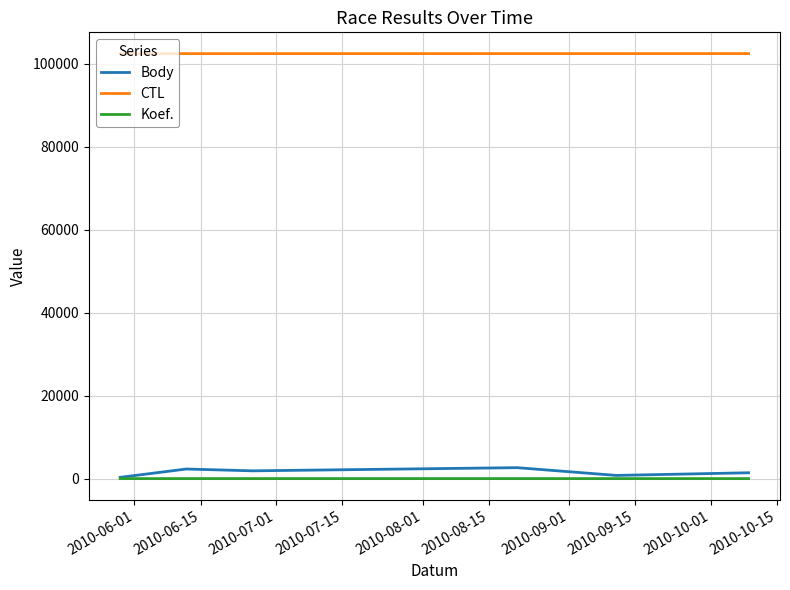

True or false: Koef. and CTL cross at least once.

False